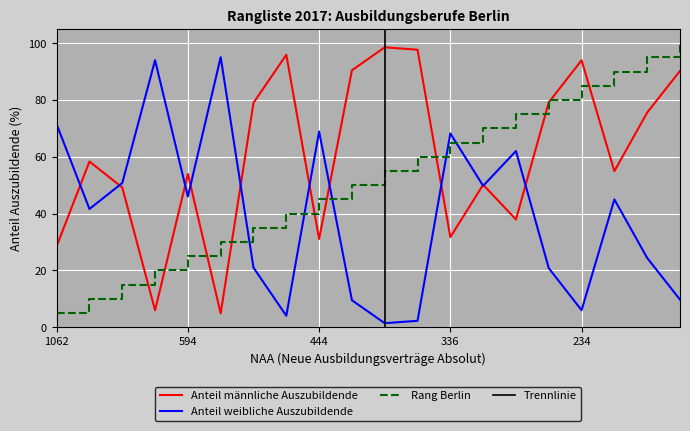

Reading left to right, transcribe all the data shown in this chart.

Anteil männliche Auszubildende: 1062=28.6	957=58.4	702=49.2	684=6.0	594=54.0	570=4.9	525=79.0	468=95.9	444=31.1	429=90.5	417=98.6	393=97.7	336=31.8	264=50.2	246=38.0	240=79.2	234=94.0	231=55.0	213=75.6	195=90.3
Anteil weibliche Auszubildende: 1062=71.4	957=41.6	702=50.8	684=94.0	594=46.0	570=95.1	525=21.0	468=4.1	444=68.9	429=9.5	417=1.4	393=2.3	336=68.2	264=49.8	246=62.0	240=20.8	234=6.0	231=45.0	213=24.4	195=9.7
Rang Berlin: 1062=5.0	957=10.0	702=15.0	684=20.0	594=25.0	570=30.0	525=35.0	468=40.0	444=45.0	429=50.0	417=55.0	393=60.0	336=65.0	264=70.0	246=75.0	240=80.0	234=85.0	231=90.0	213=95.0	195=100.0